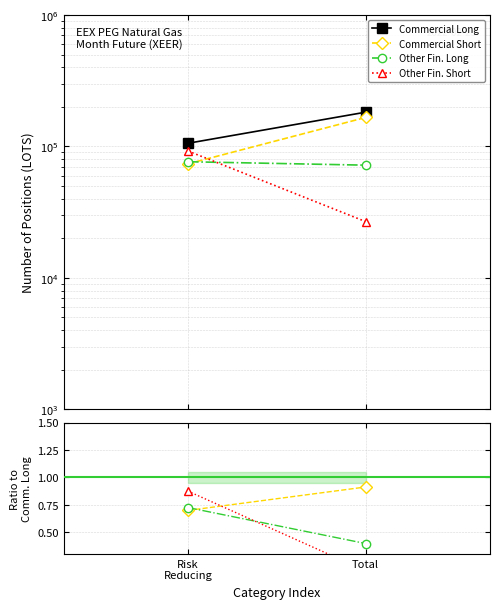

At which label does Commercial Long reach its minimum?

Risk
Reducing